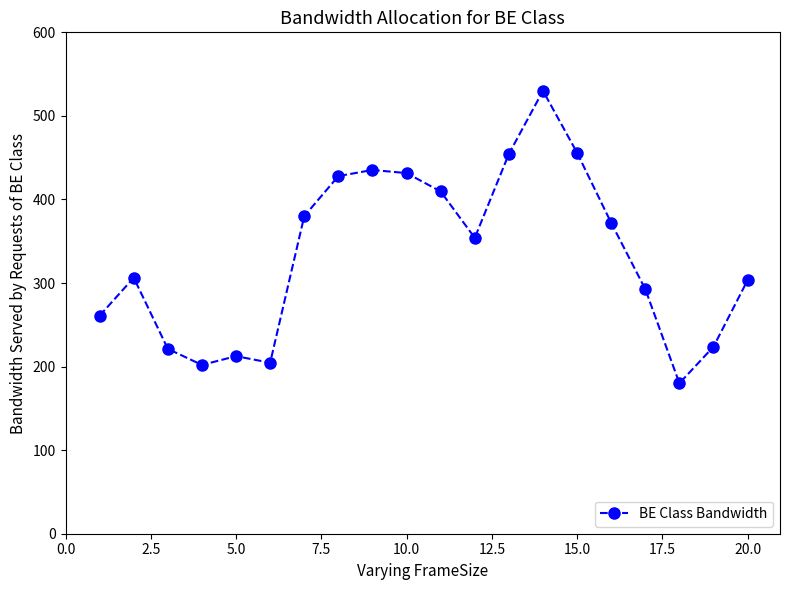

What is the difference between the maximum and second lowest values?

328.0